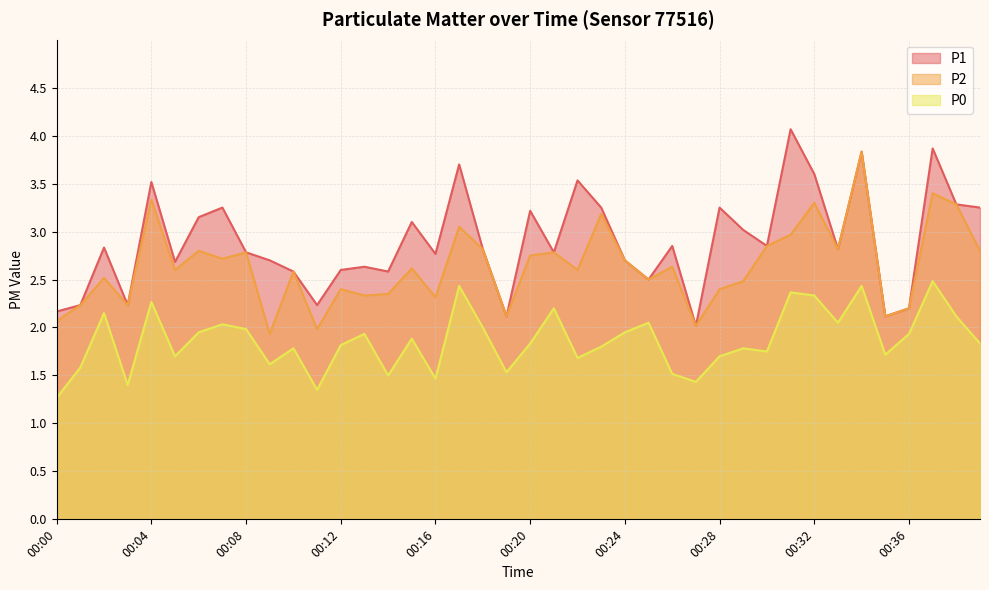

What is the sum of all P1 values?

115.7